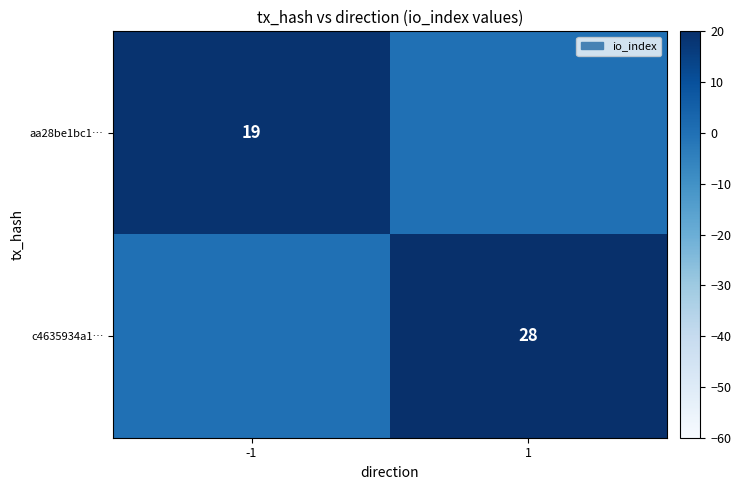

The c4635934a1… series shows 28 at 1. True or false?

True